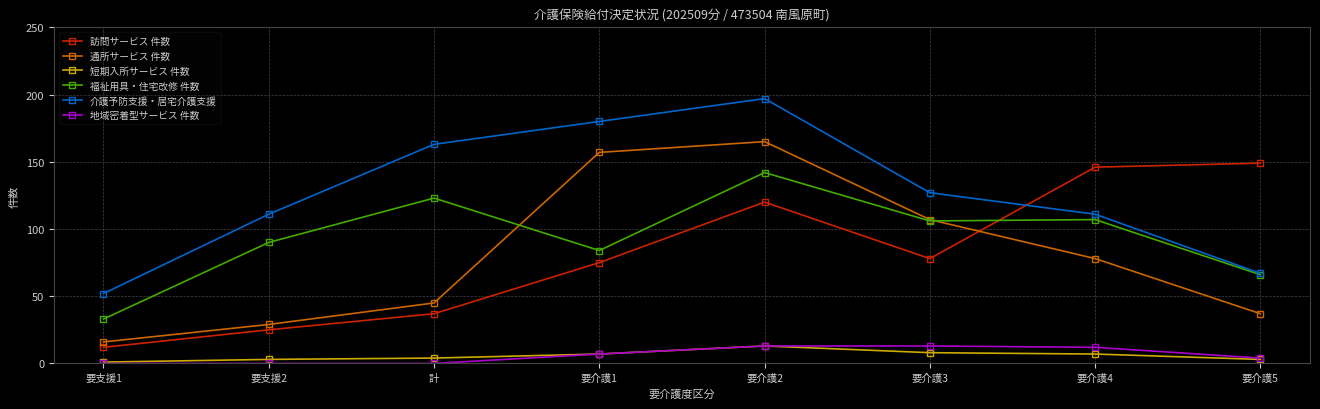

True or false: 短期入所サービス 件数 and 訪問サービス 件数 cross at least once.

False